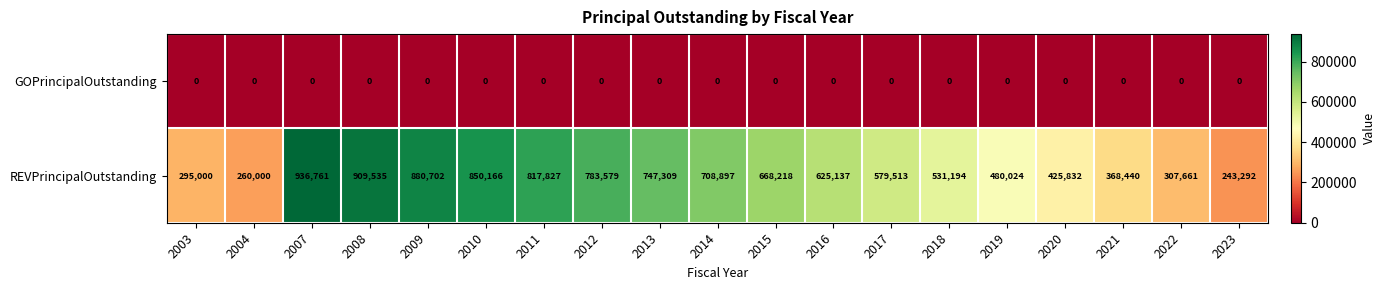

What is the greatest value displayed?

936761